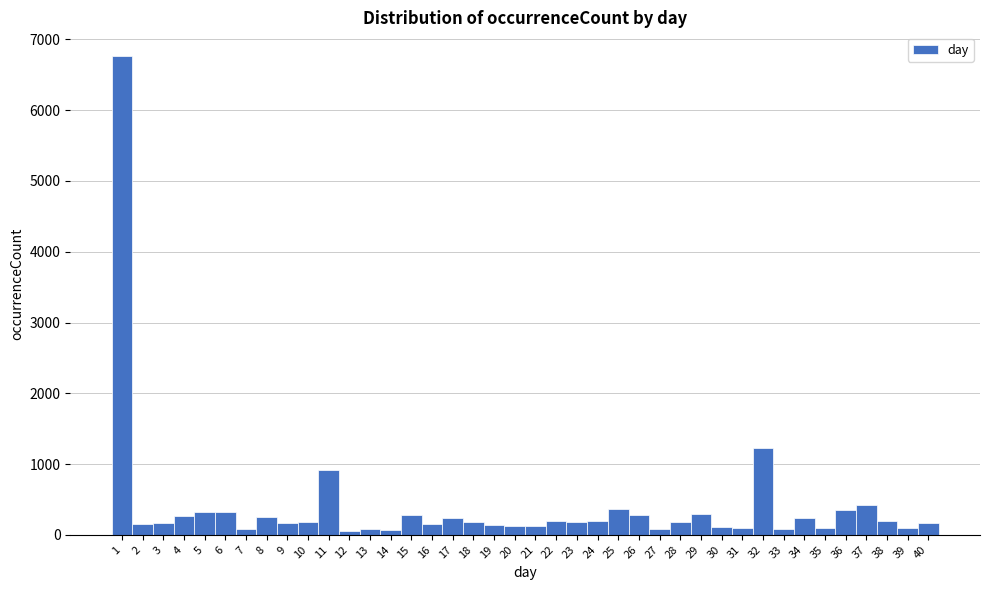

What is the average value?

397